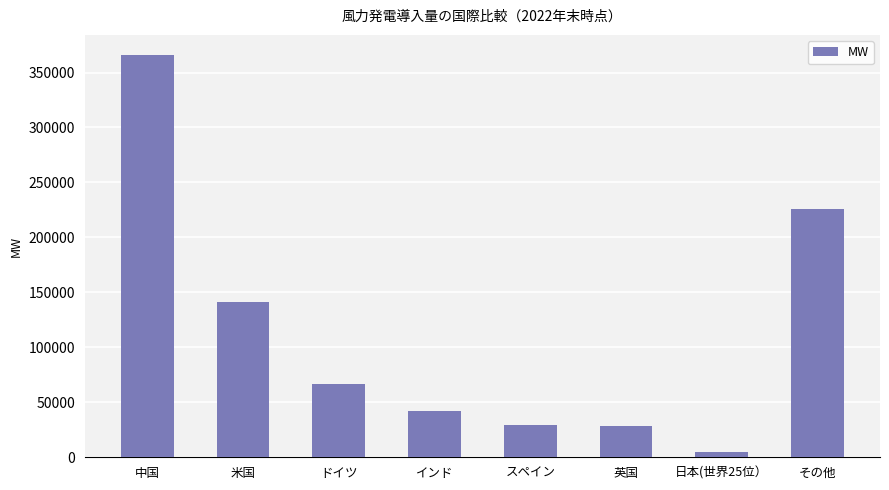

What is the difference between the maximum and minimum values?

361592.2